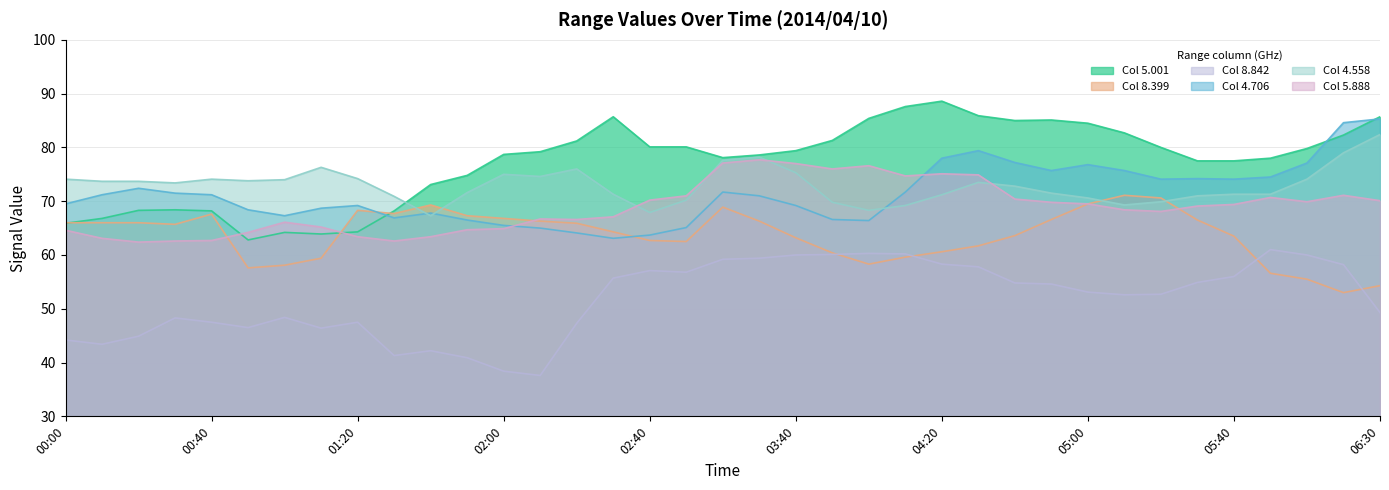

At which category is the sum across all series the highest?

2014/04/10 04:30